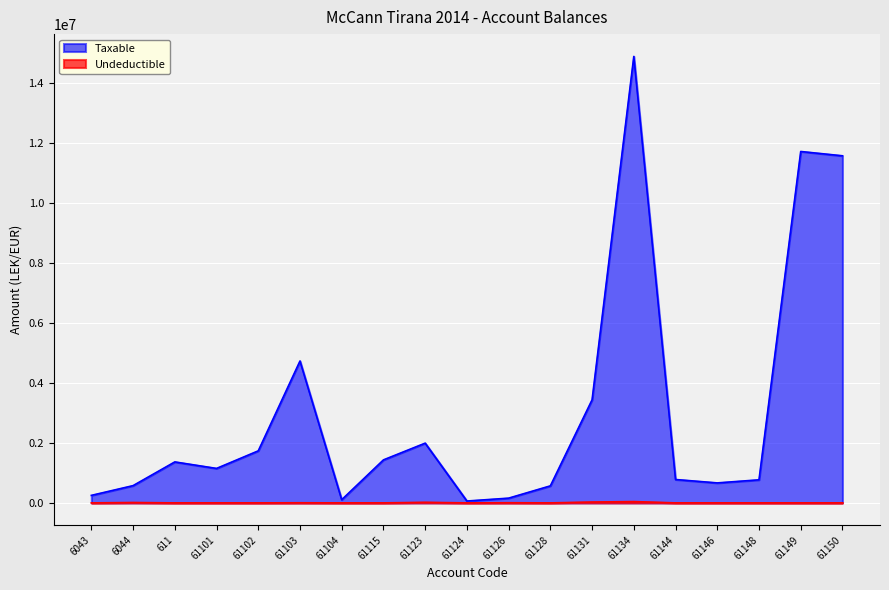

Rank the series at 61149 from lowest to highest value.

Undeductible, Taxable